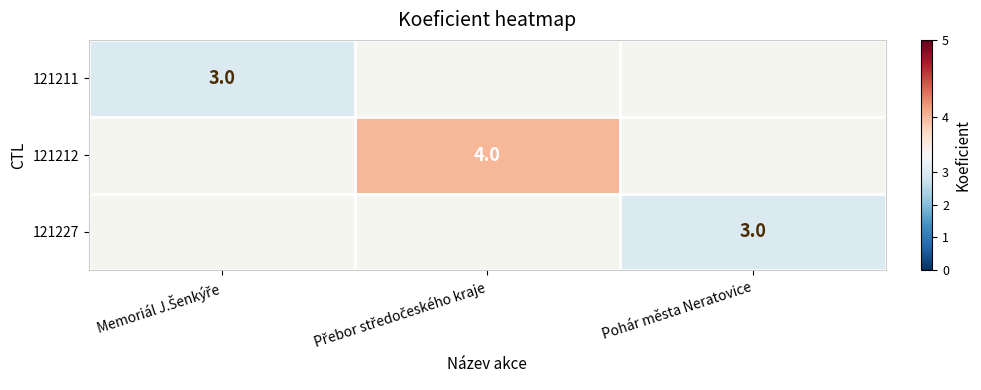

The 121227 series shows 3 at Pohár města Neratovice. True or false?

True